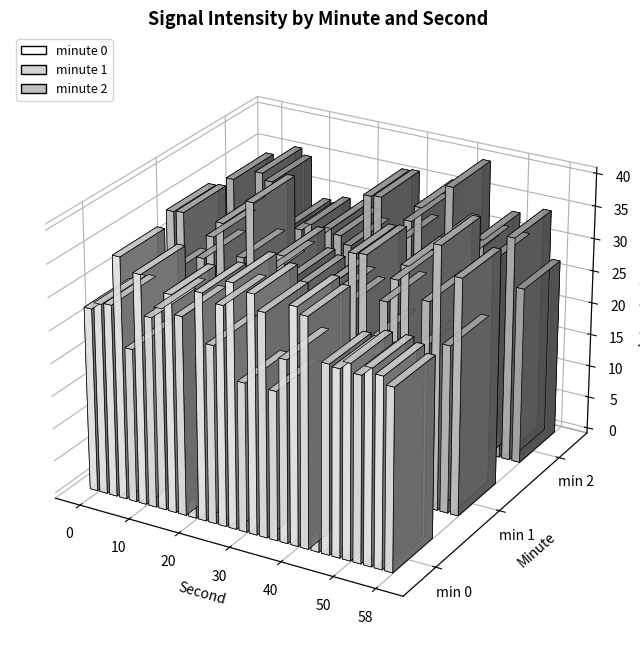

List the series in order of their peak value, highest first.

minute_1, minute_2, minute_0